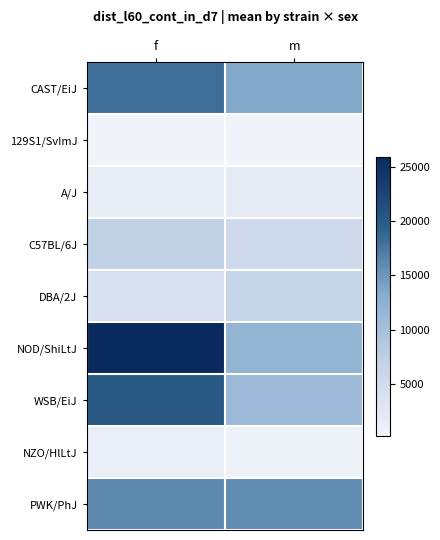

At m, list the series in order from largest to smallest.

PWK/PhJ, CAST/EiJ, NOD/ShiLtJ, WSB/EiJ, DBA/2J, C57BL/6J, A/J, NZO/HlLtJ, 129S1/SvImJ